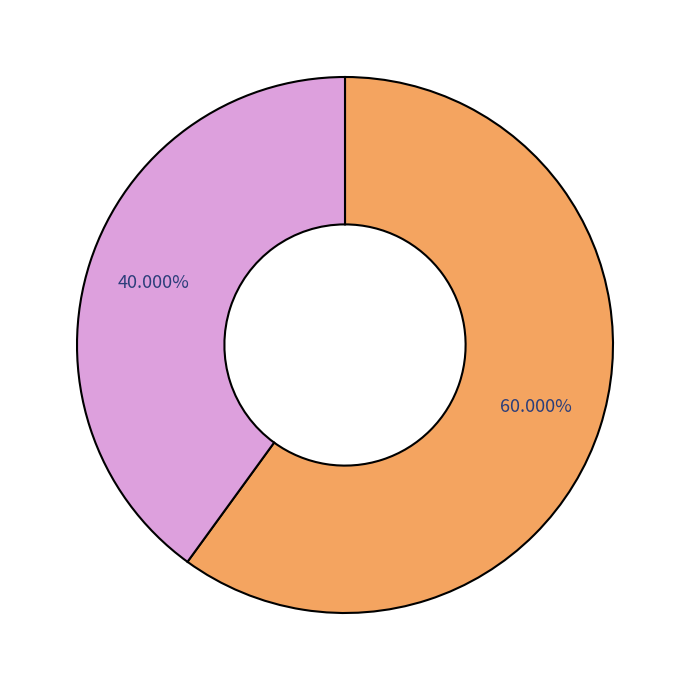

Is there a majority slice in this chart?

Yes